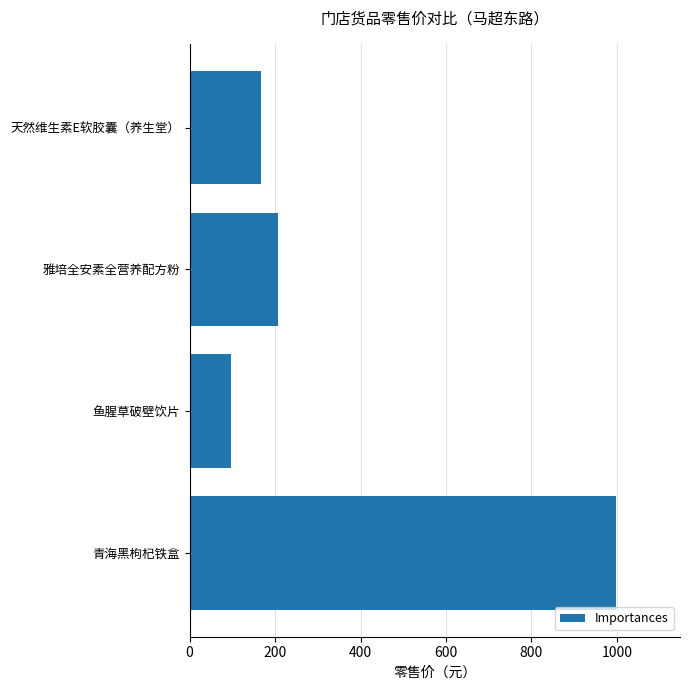

True or false: the data shows 98 at 鱼腥草破壁饮片.

True